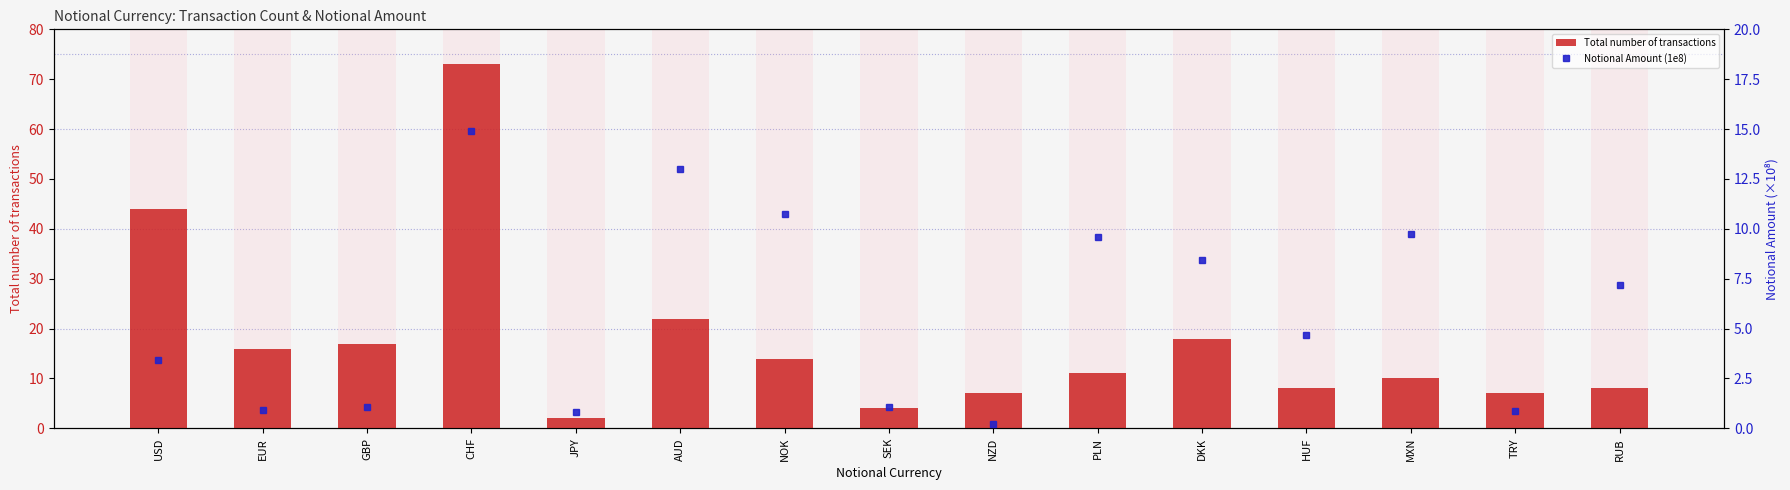

Rank the categories by Total number of transactions value from lowest to highest.

JPY, SEK, NZD, TRY, HUF, RUB, MXN, PLN, NOK, EUR, GBP, DKK, AUD, USD, CHF